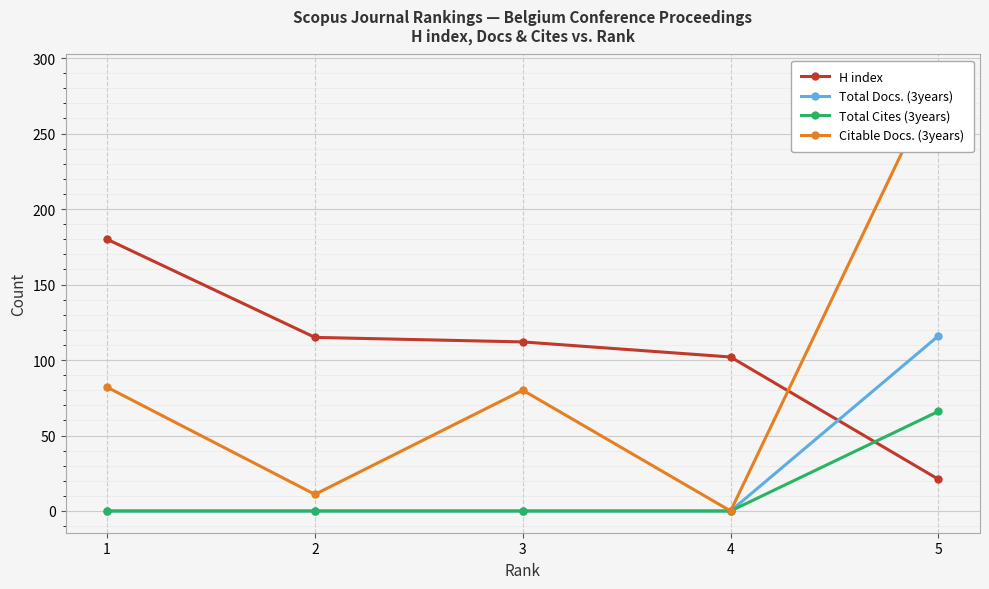

How many intersections are there between Total Docs. (3years) and H index?

1